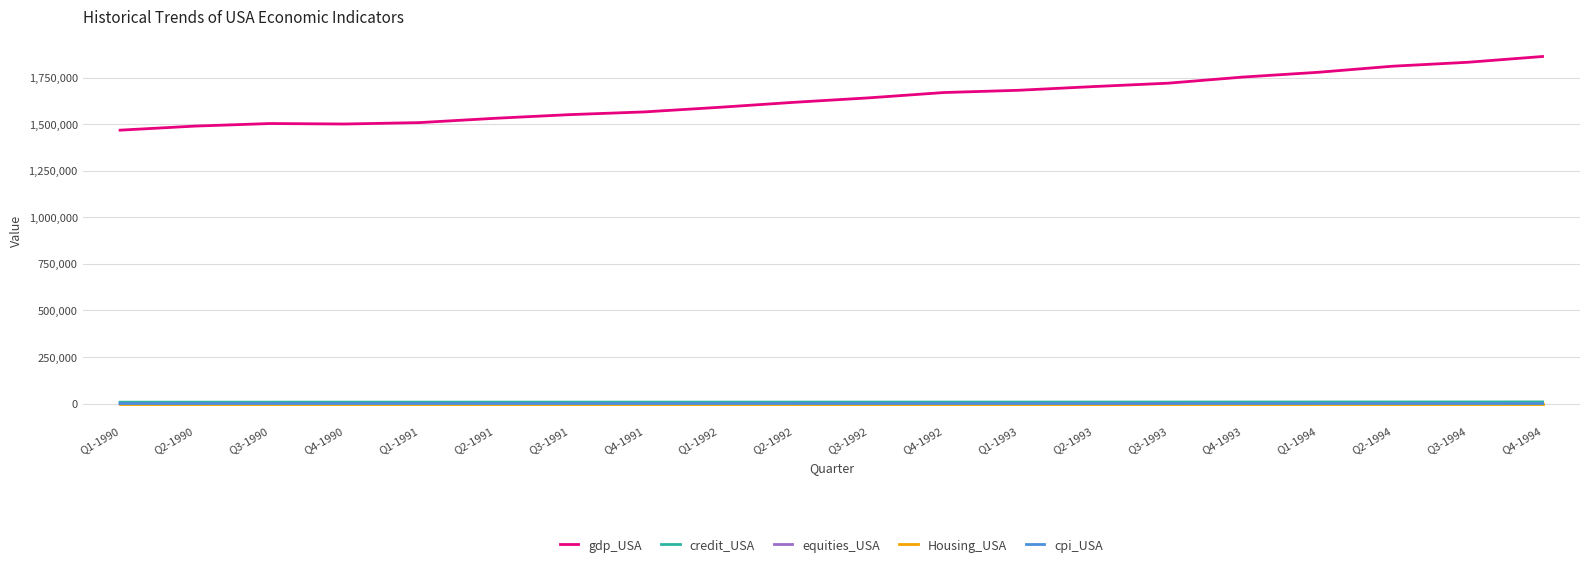

What is the spread (max minus min) of values at Q1-1994?

1778887.2